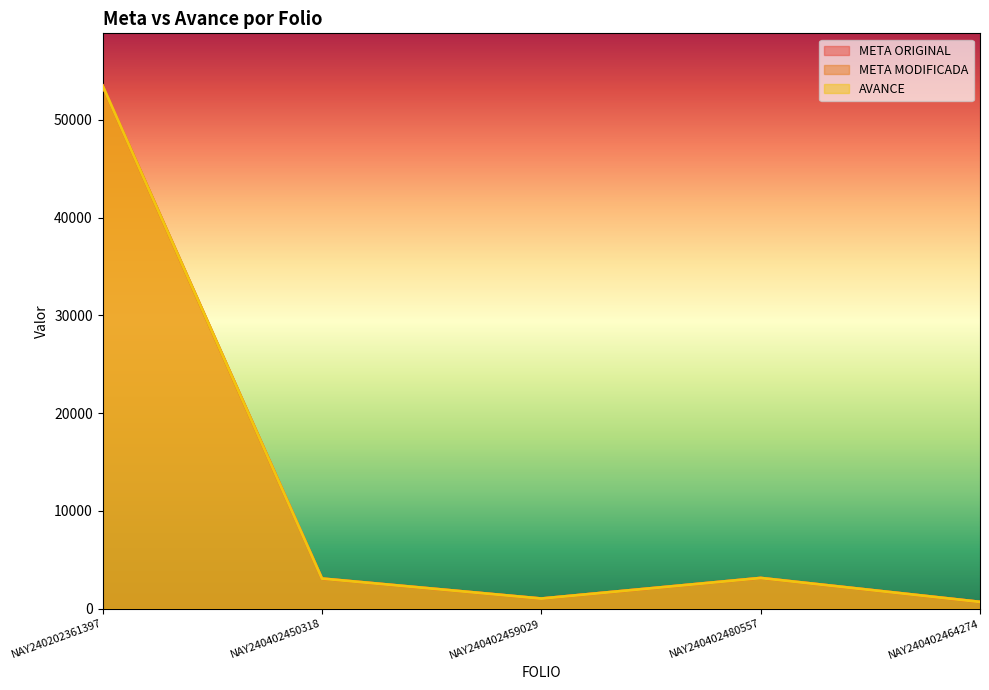

True or false: AVANCE and META MODIFICADA intersect in this chart.

False